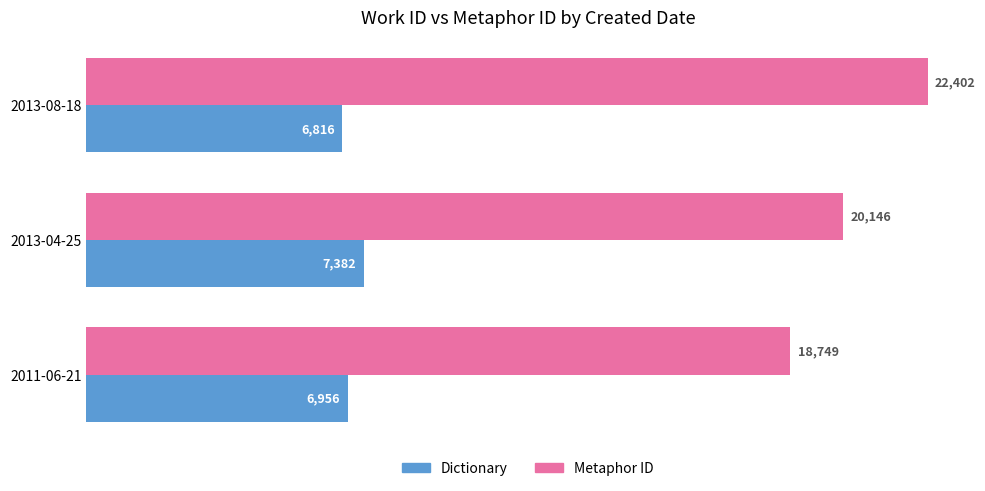

True or false: Dictionary has a value of 6956 at 2011-06-21.

True